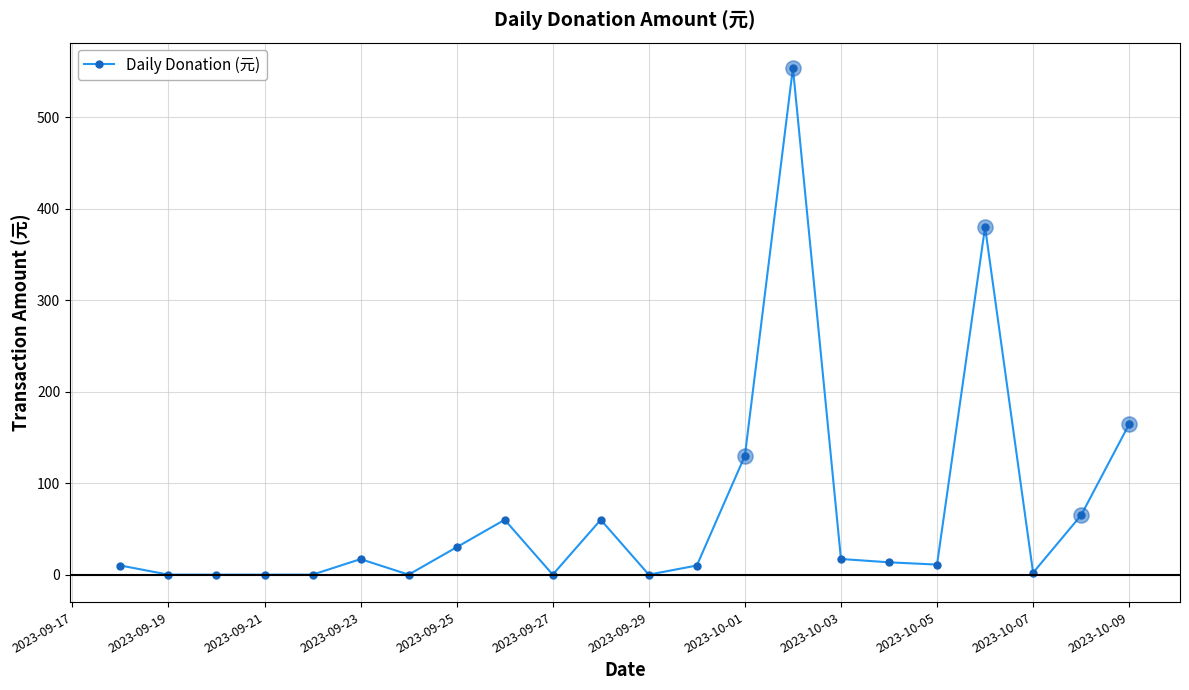

What is the average value?

69.3